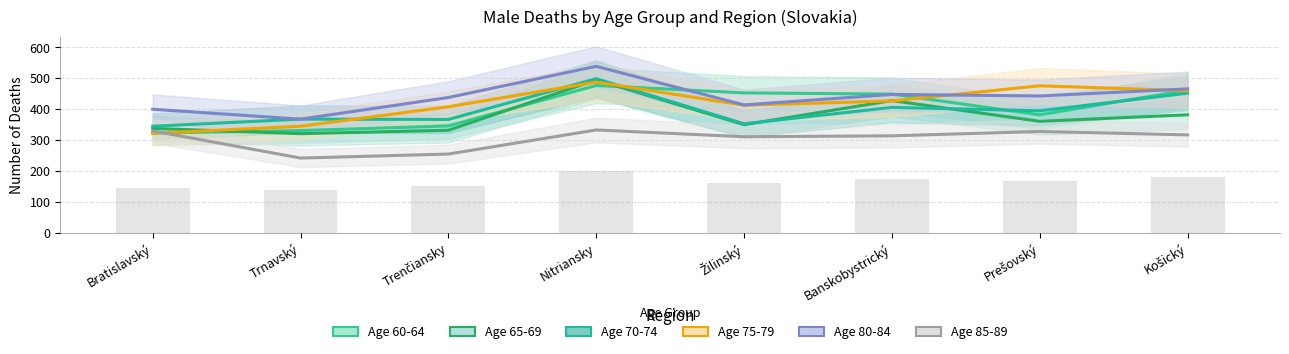

What is the approximate value of 85-89 at Bratislavský?

330